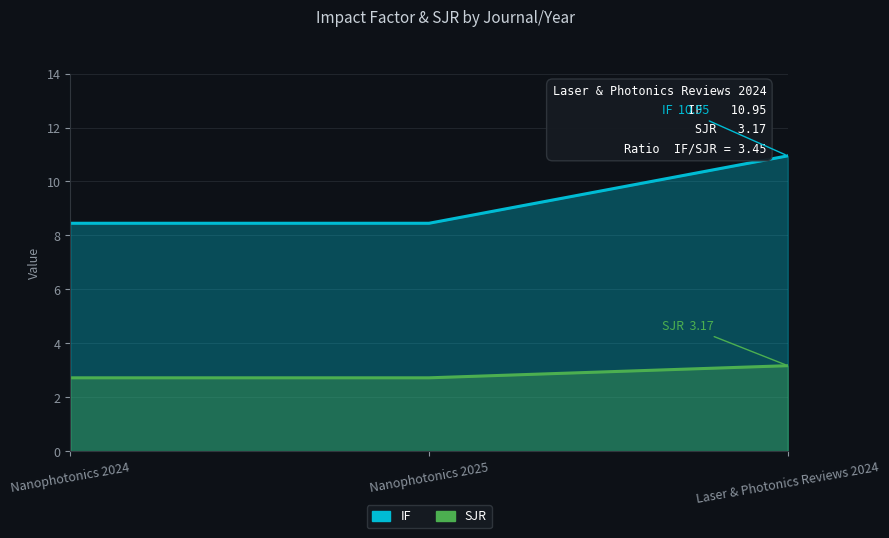

Is the value of SJR at Laser & Photonics Reviews 2024 greater than the value of IF at Nanophotonics 2025?

No